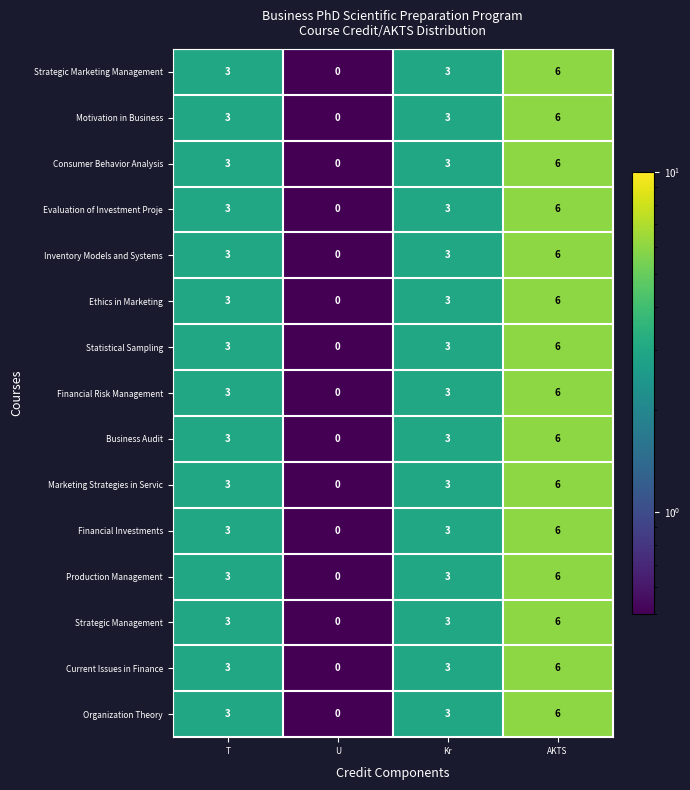

At which category does the chart reach its minimum across all series?

U